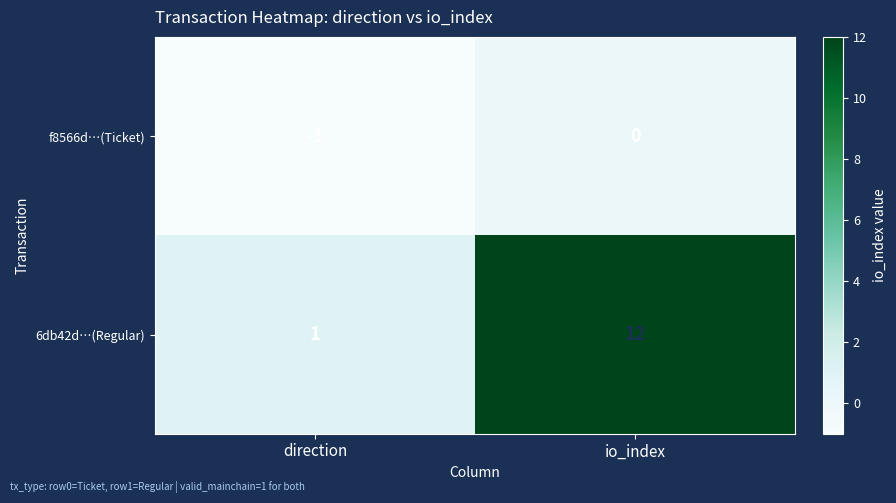

The value of 6db42d…(Regular) at direction is 1. True or false?

True